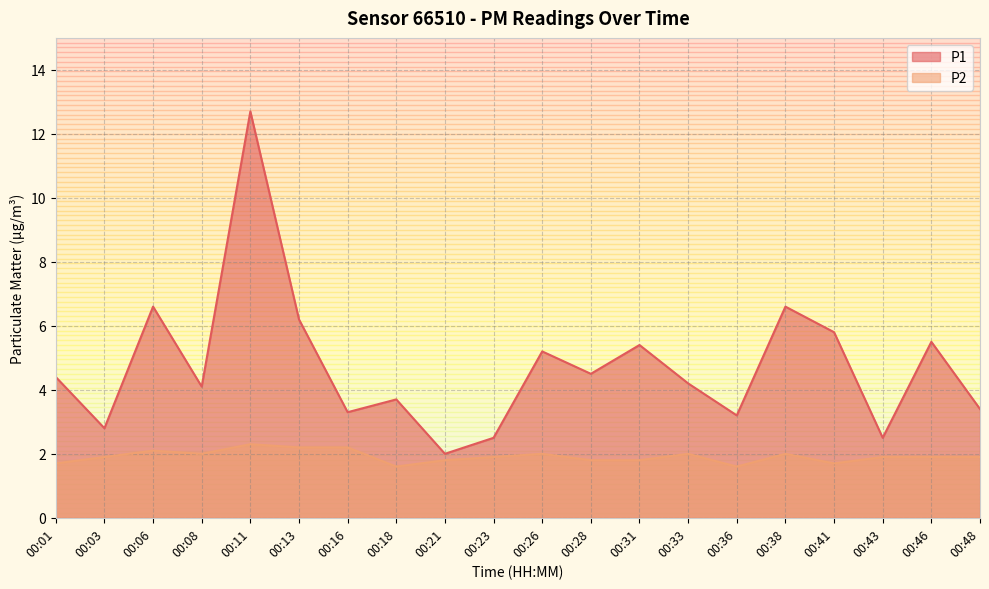

True or false: P1 and P2 cross at least once.

False